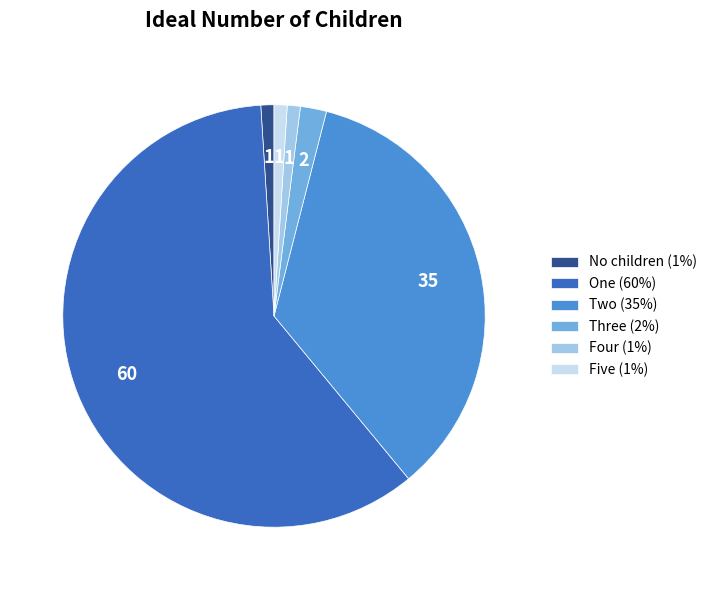

The Two (35%) slice represents 23% of the pie. True or false?

False